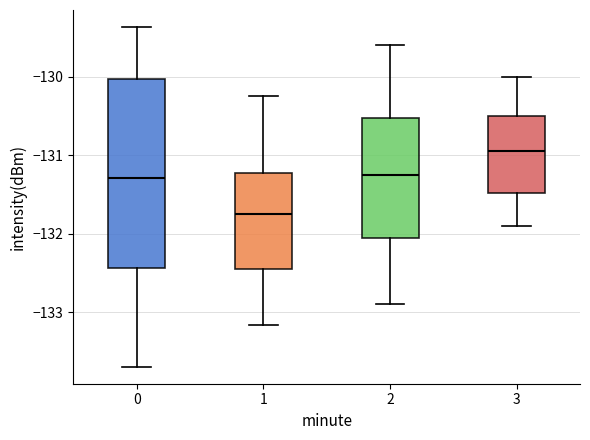

Which box is the tallest, from its lower edge to its upper edge?

0